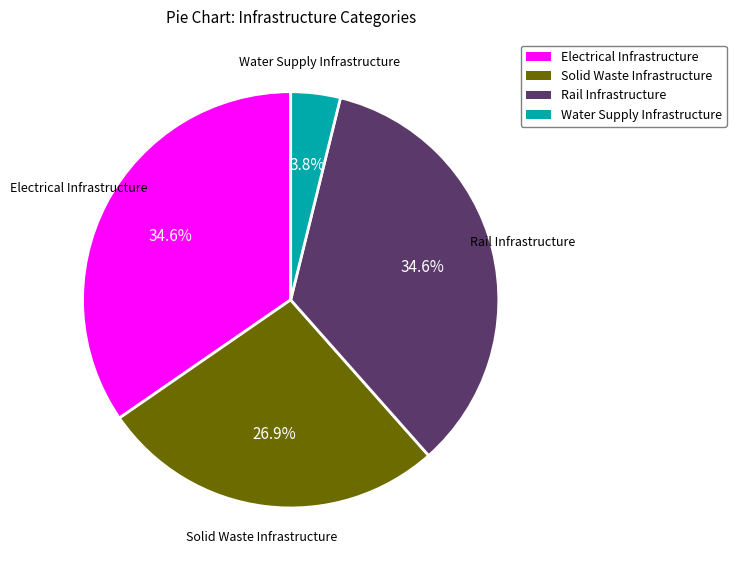

What is the ratio of the value at Electrical Infrastructure to the value at Rail Infrastructure?

1.0